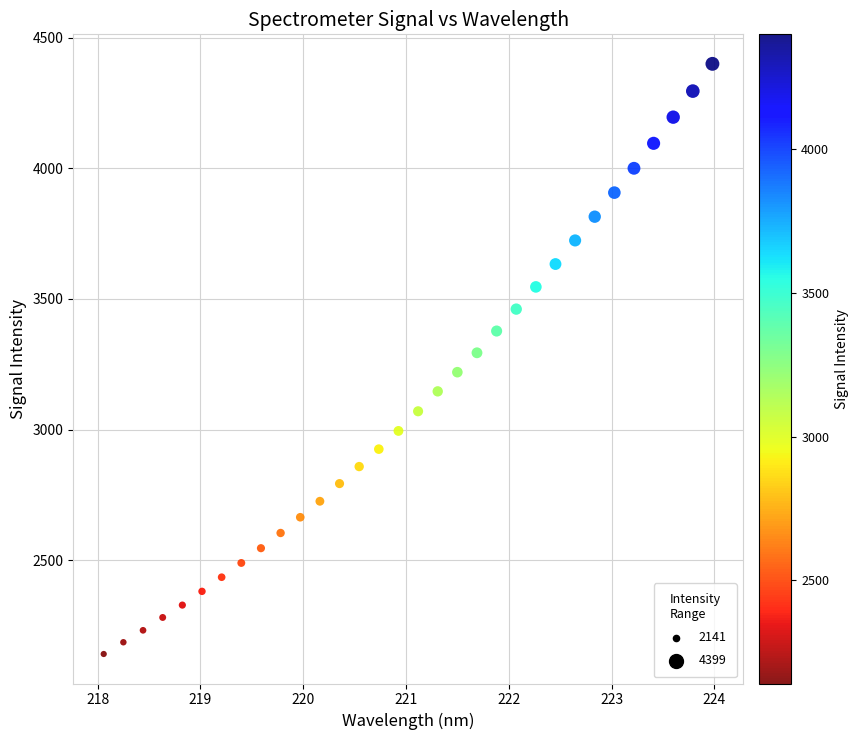

What is the range of Y values (max minus min)?

2258.0